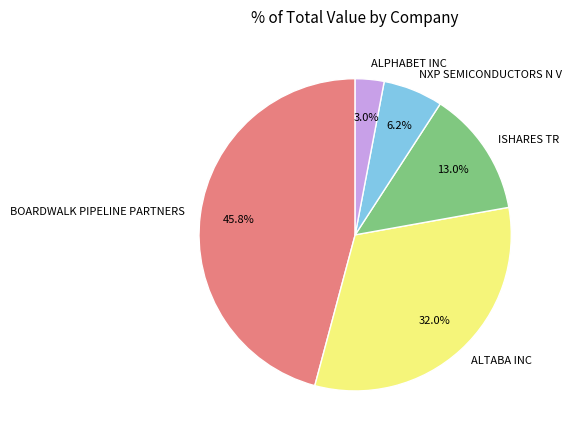

True or false: NXP SEMICONDUCTORS N V accounts for 6% of the total.

True